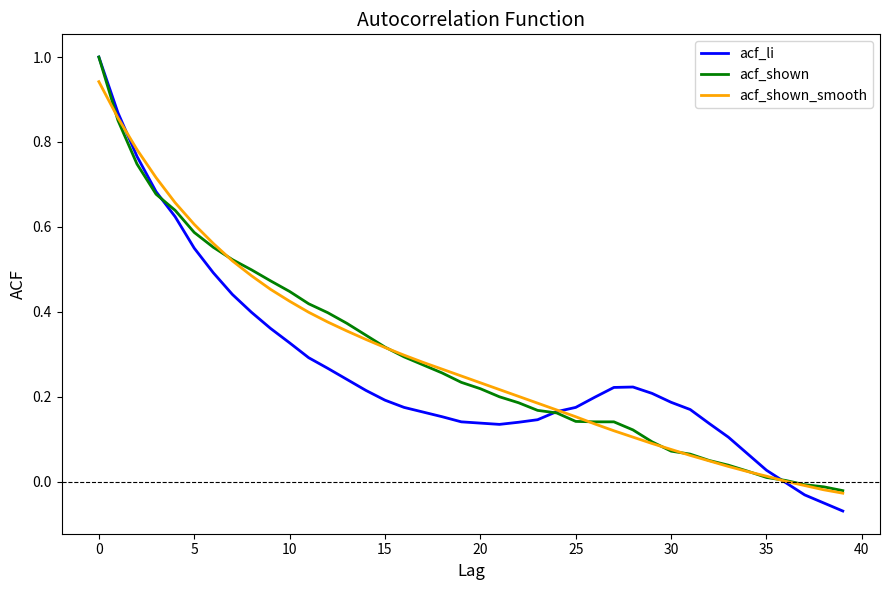

What is the maximum value for acf_shown?

1.0